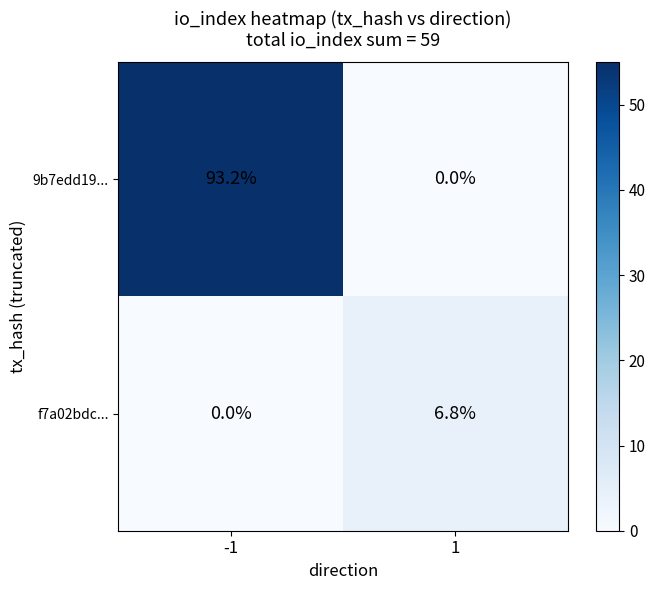

What is the maximum value shown in the chart?

93.2